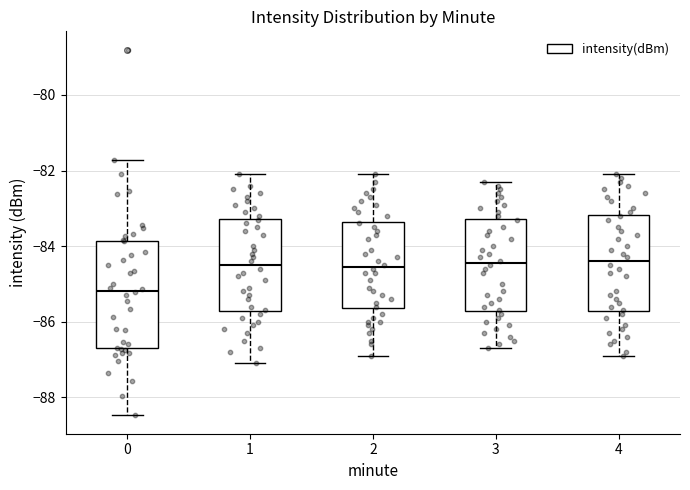

Reading left to right, read every box against the y-axis: the position of its median line, the range the box covers, and the ends of its whiskers. The values are not printed on the chart, so give them approximately, as read against the axis.

0: median -85.2, box -86.6 to -83.8, whiskers -88.4 to -81.8
1: median -84.4, box -85.8 to -83.2, whiskers -87.0 to -82.0
2: median -84.6, box -85.6 to -83.4, whiskers -86.8 to -82.0
3: median -84.4, box -85.8 to -83.2, whiskers -86.6 to -82.2
4: median -84.4, box -85.8 to -83.2, whiskers -86.8 to -82.0